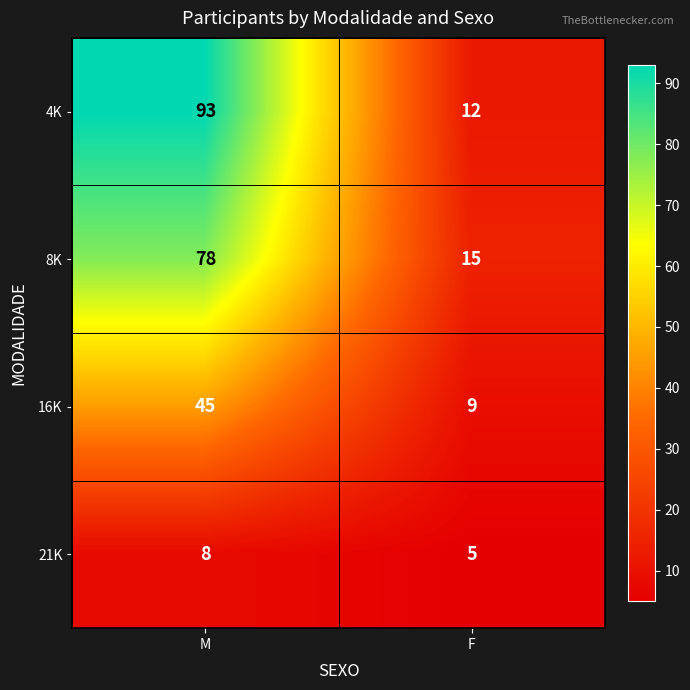

Rank the series by their maximum value, from lowest to highest.

21K, 16K, 8K, 4K